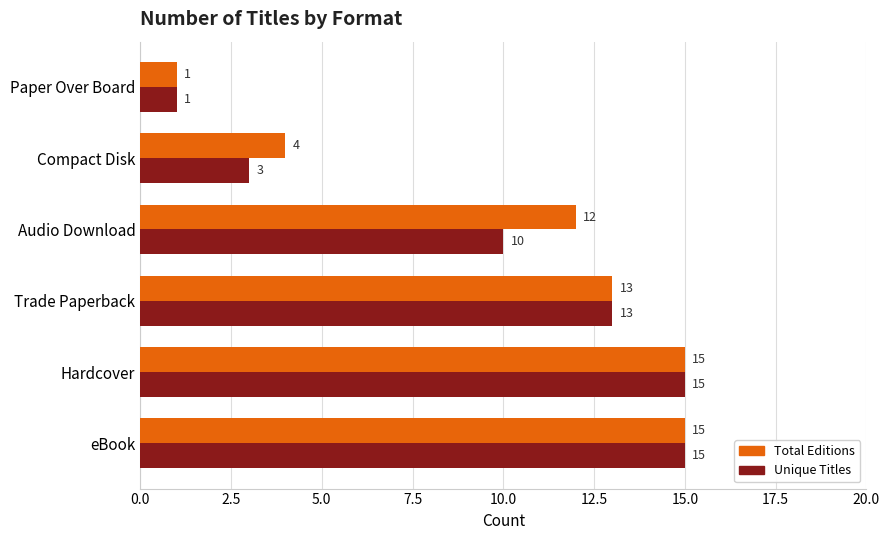

Read the Total Editions value at Audio Download, to the nearest 10.

10